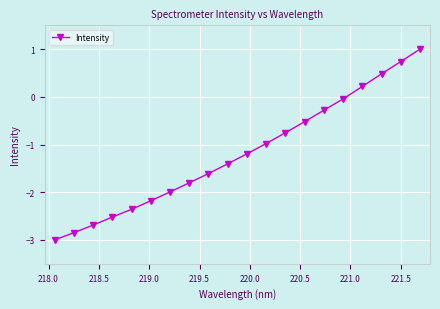

What is the difference between the maximum and minimum values?

4.0